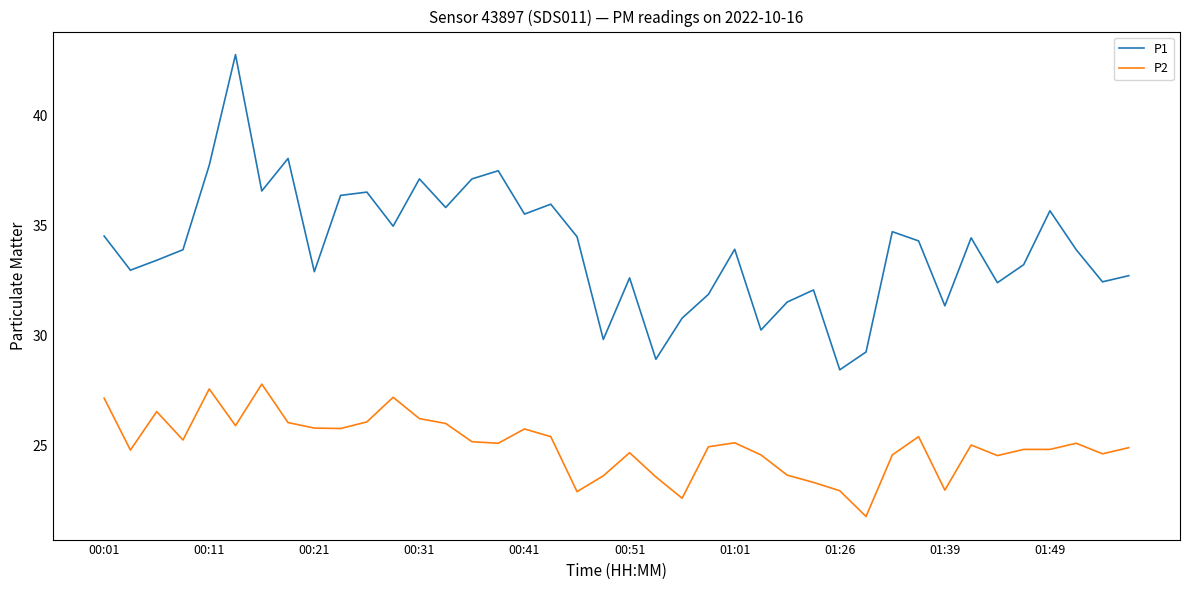

Which series has the largest total across all categories?

P1